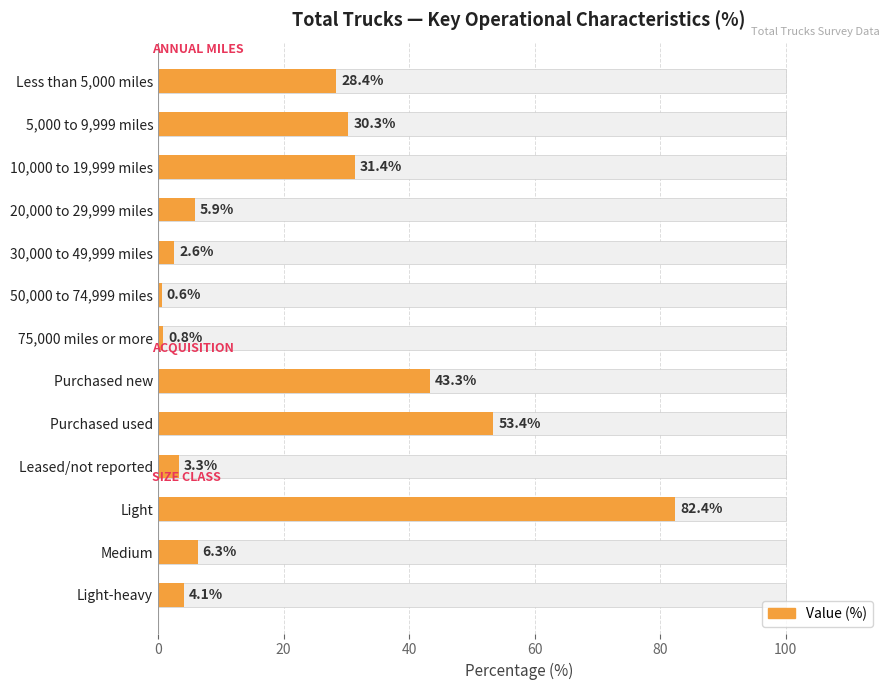

Reading right to left, extract all data points from this chart.

4.1	6.3	82.4	3.3	53.4	43.3	0.8	0.6	2.6	5.9	31.4	30.3	28.4